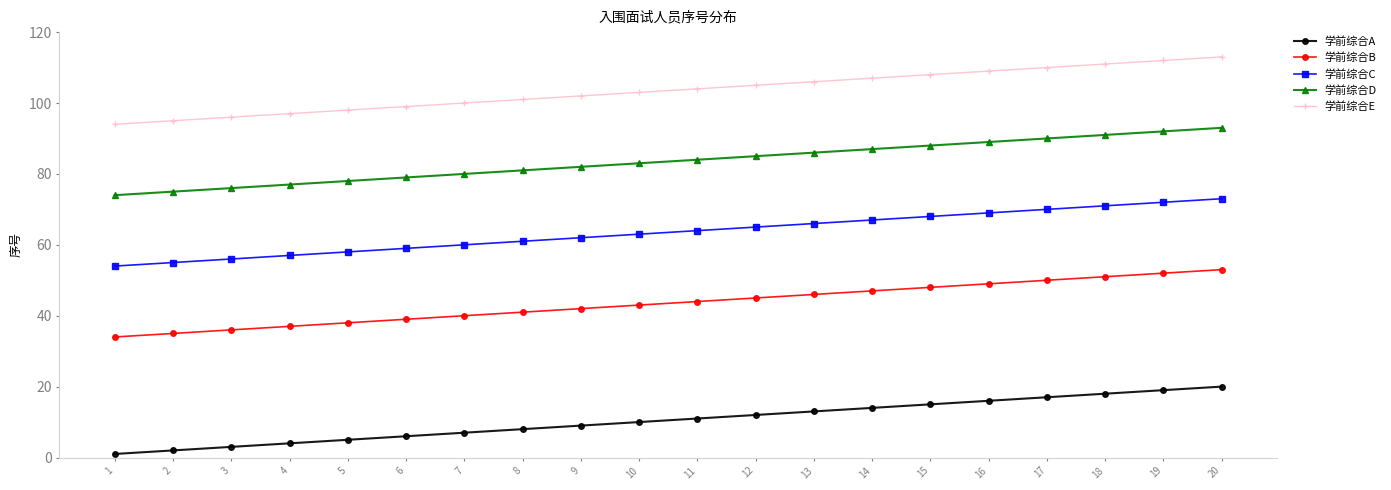

How many lines are shown in the chart?

5